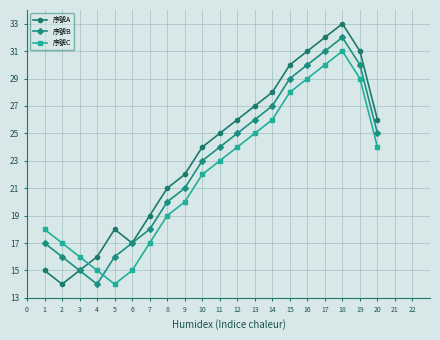

Which category has the highest value across all series?

18